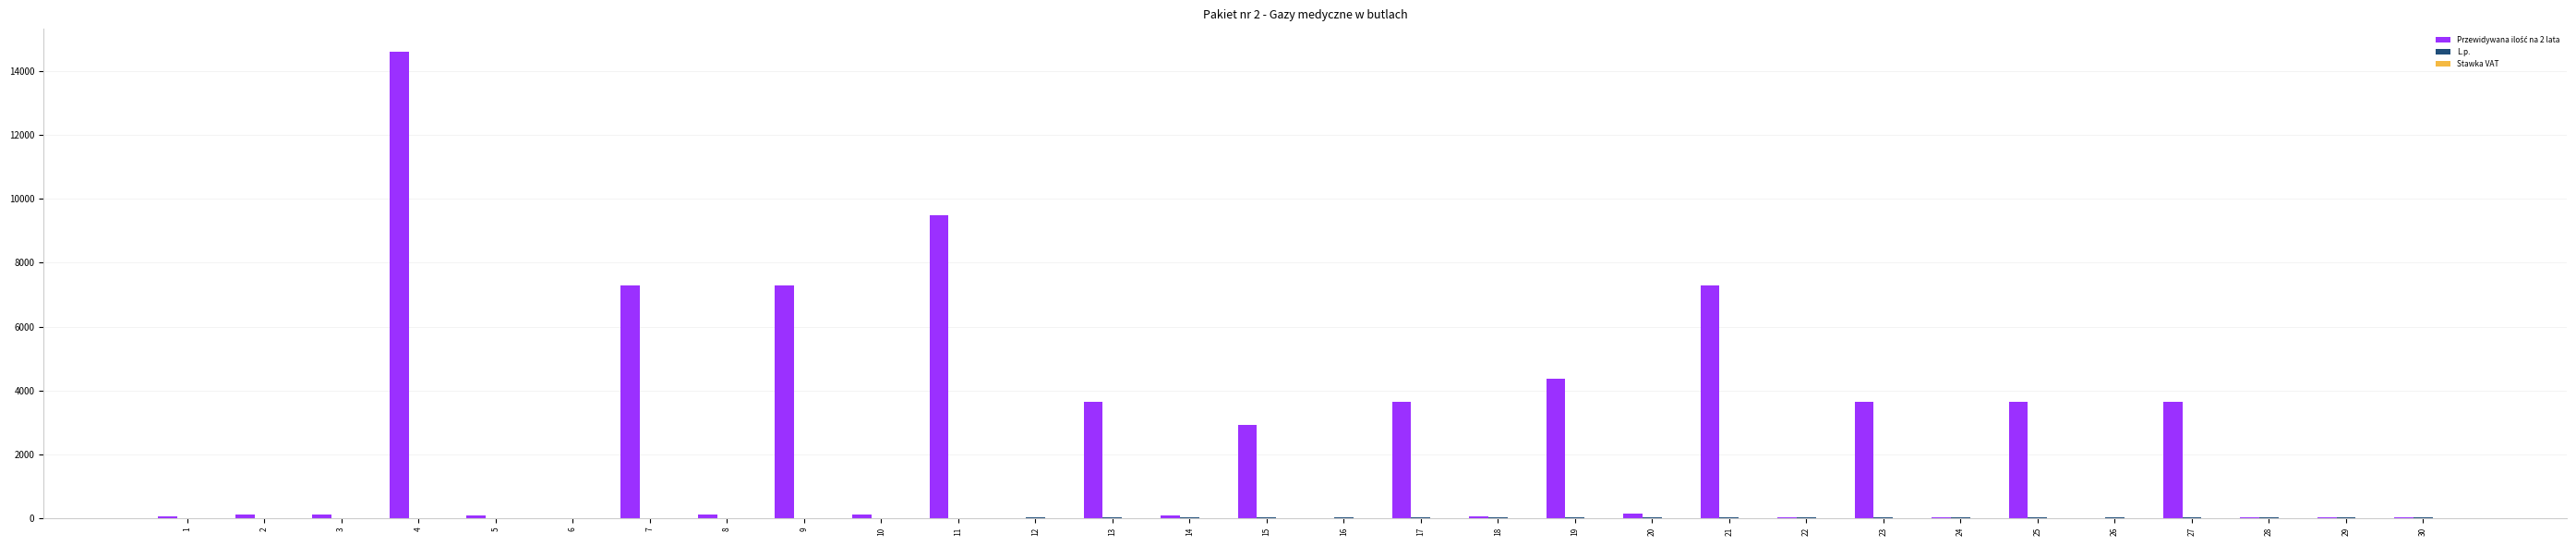

What is the greatest value displayed?

14600.0